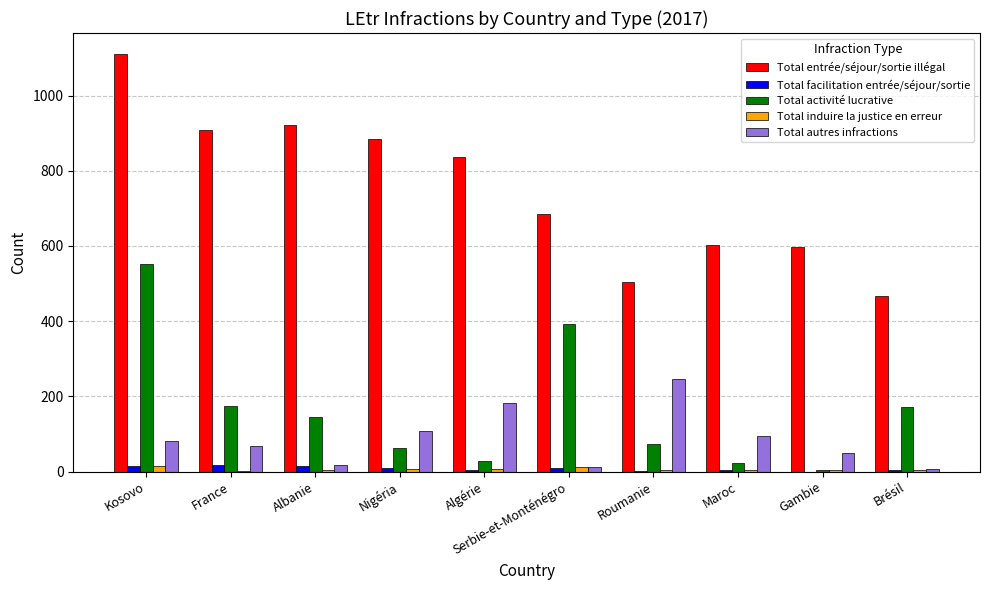

Which series has the largest total across all categories?

Total entrée/séjour/sortie illégal